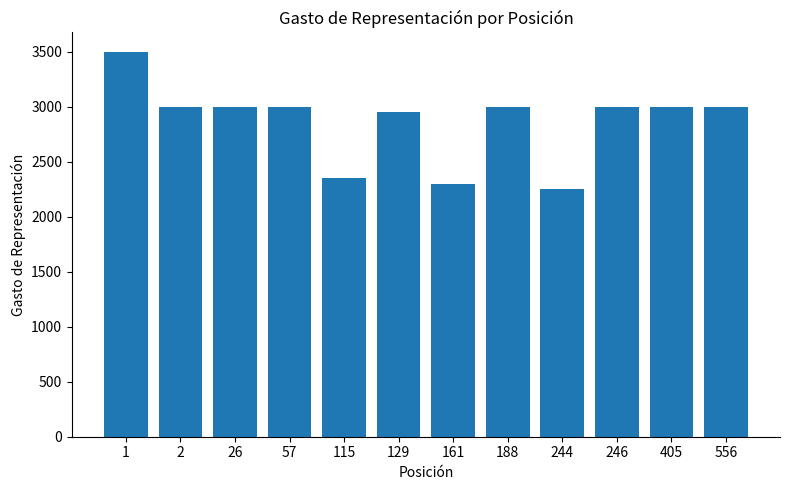

What is the difference between the maximum and second lowest values?

1200